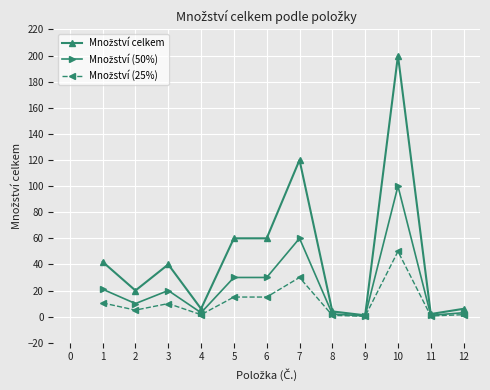

What is the greatest value displayed?

200.0